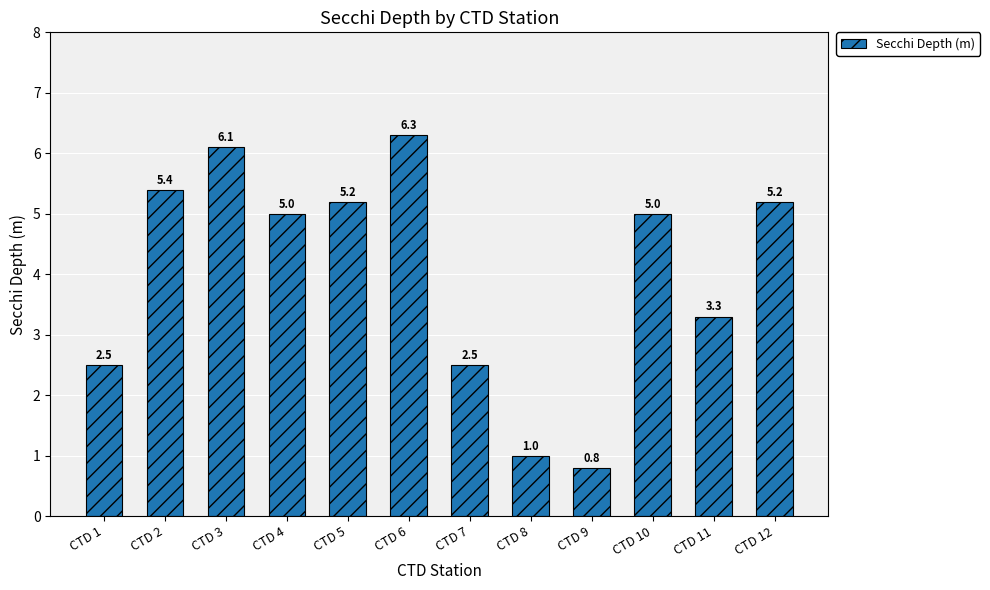

Which label corresponds to the smallest value in the chart?

CTD 9